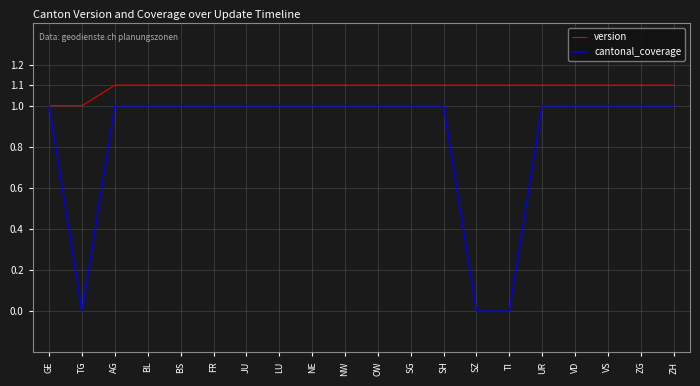

Rank the series by their maximum value, from lowest to highest.

cantonal_coverage, version